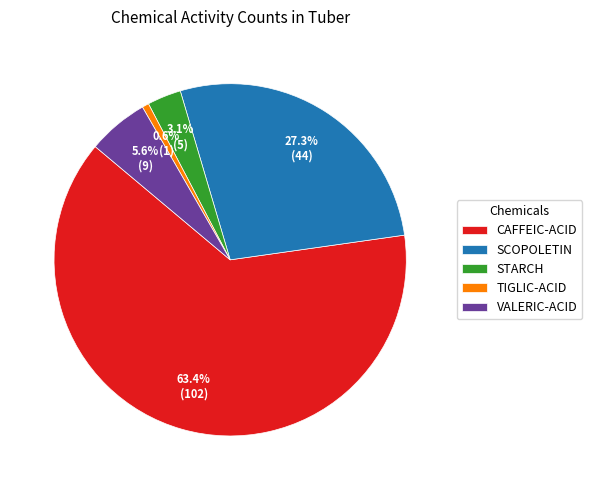

Between VALERIC-ACID and TIGLIC-ACID, which is larger?

VALERIC-ACID